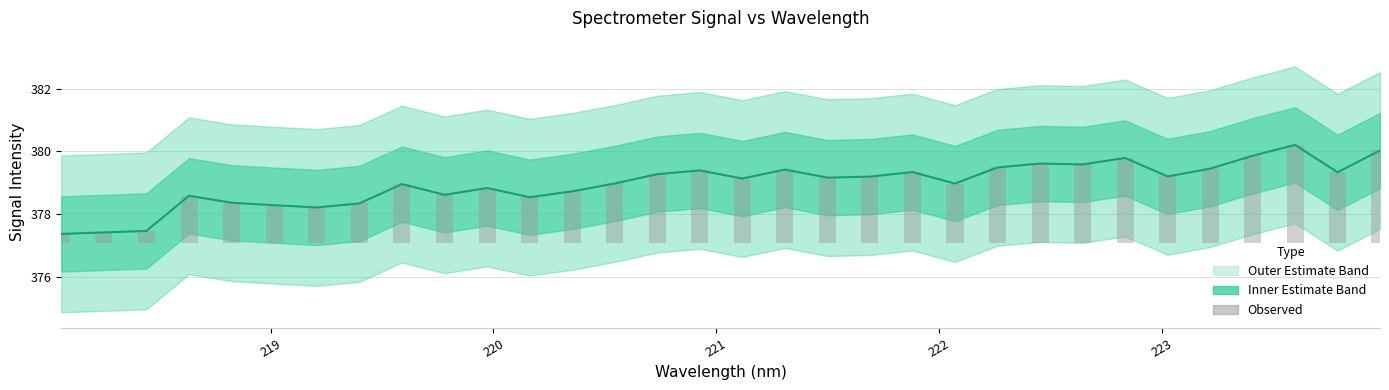

At how many categories does at least one series exceed 321?

32